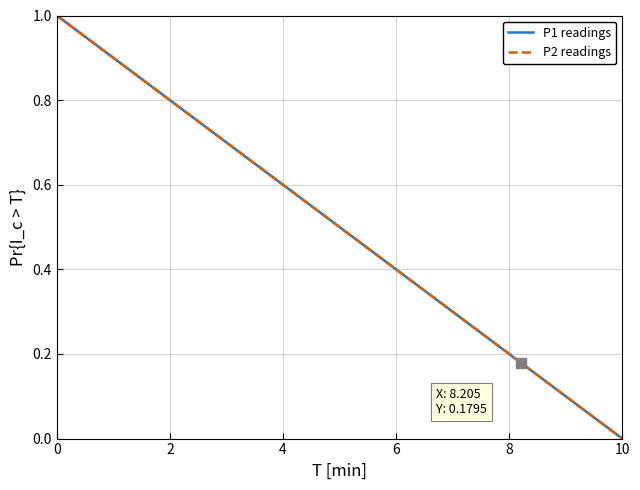

True or false: P1 readings and P2 readings intersect in this chart.

False